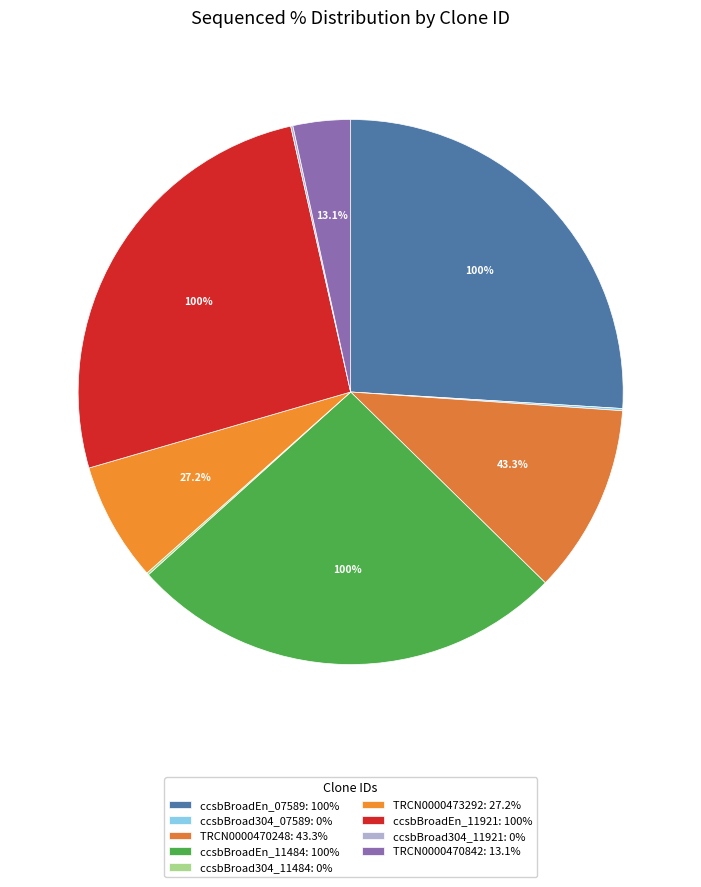

Is there a majority slice in this chart?

No